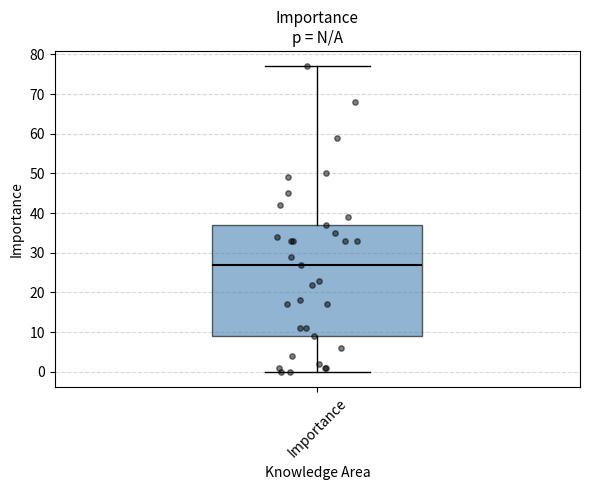

Where is the lower edge of the box for Importance on the y-axis? The values are not printed on the chart, so give them approximately, as read against the axis.

9